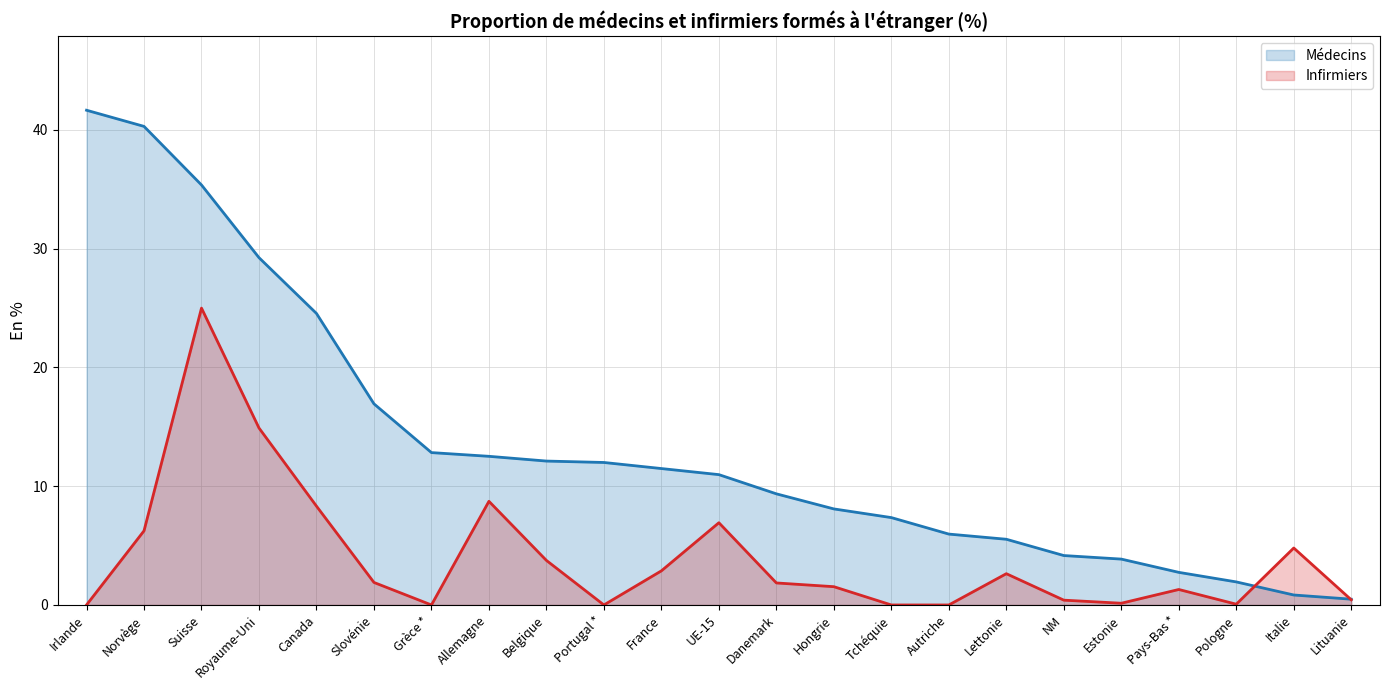

Which series ends up on top after the final intersection of Infirmiers and Médecins?

Médecins